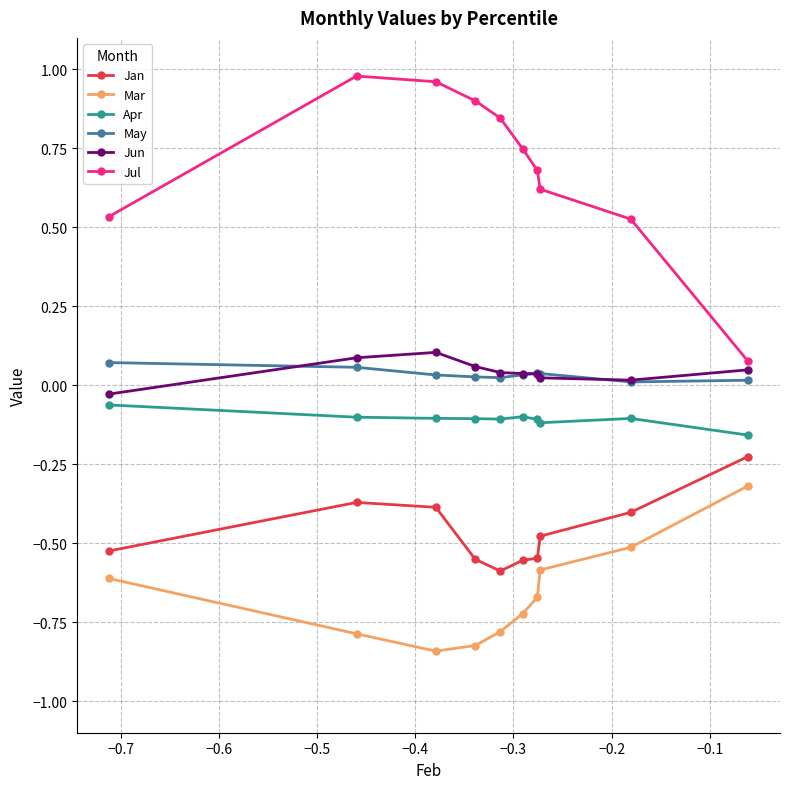

How many lines are shown in the chart?

6